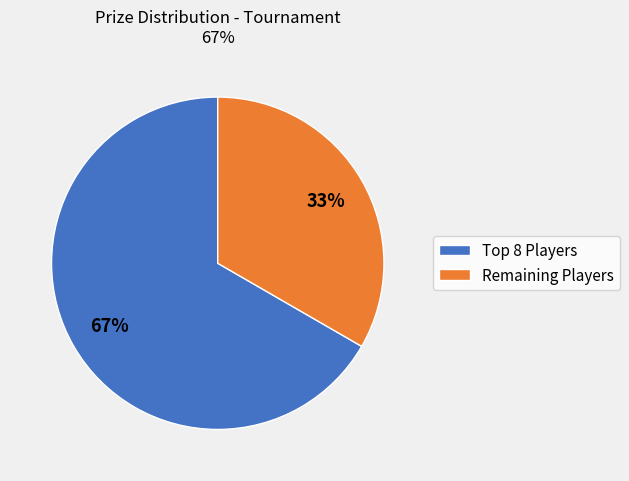

Which category has the biggest portion of the pie?

Top 8 Players